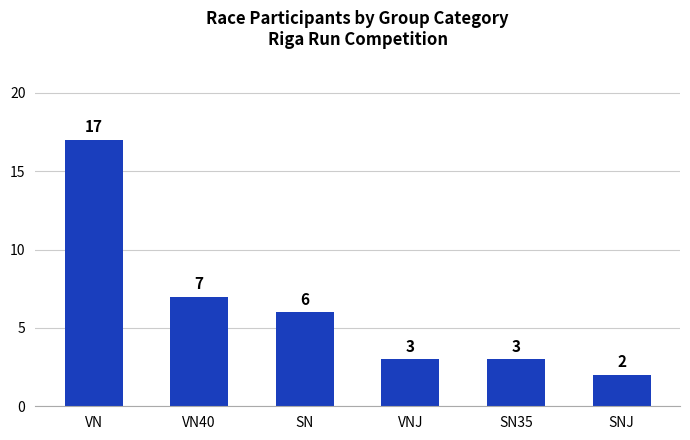

How many bars are there in total?

6